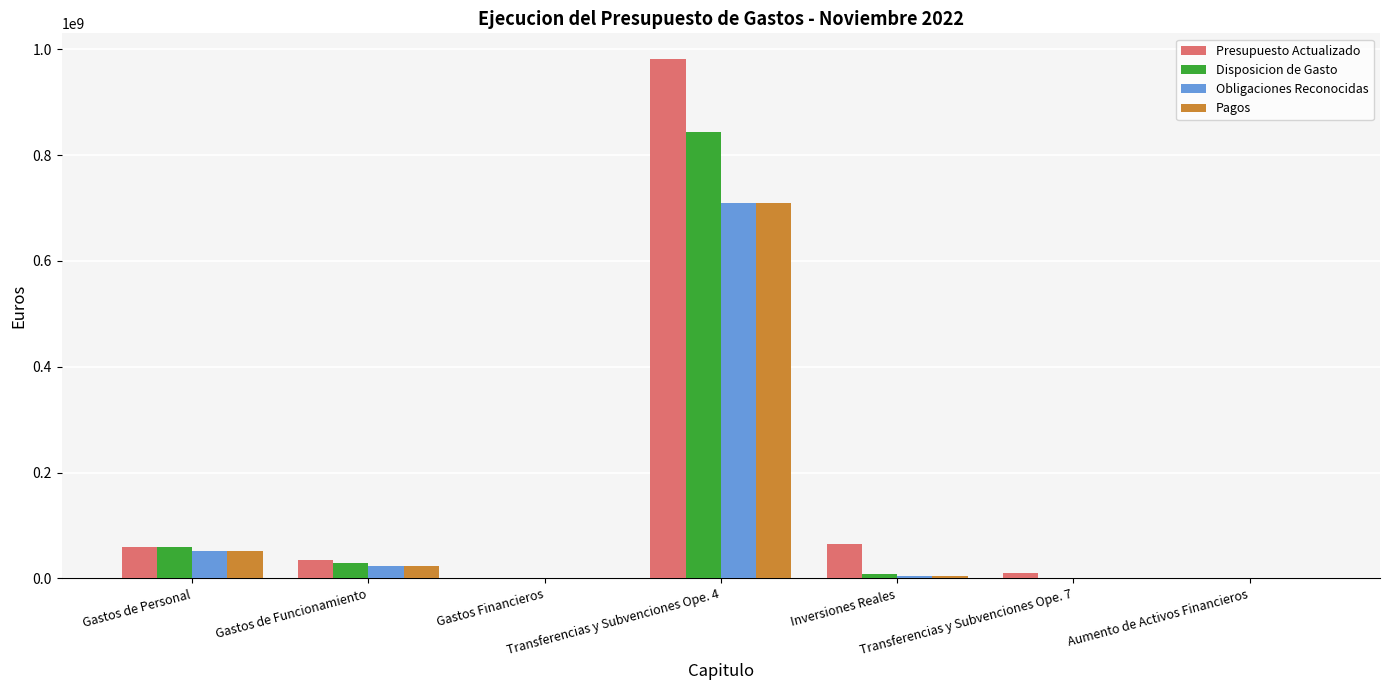

What is the maximum value shown in the chart?

981156638.2